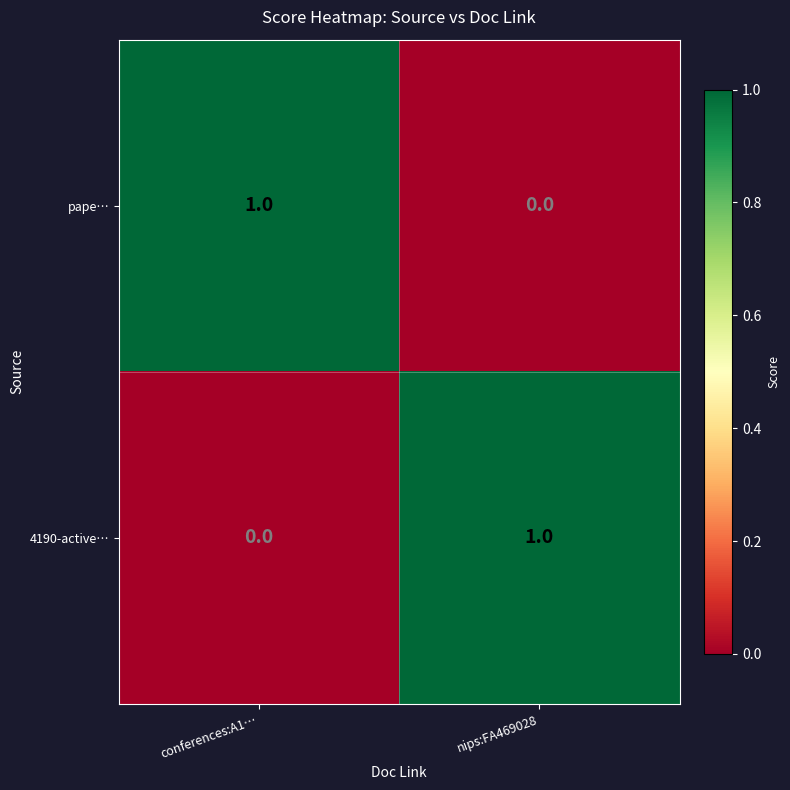

At which label does 4190-active… reach its peak?

nips:FA469028